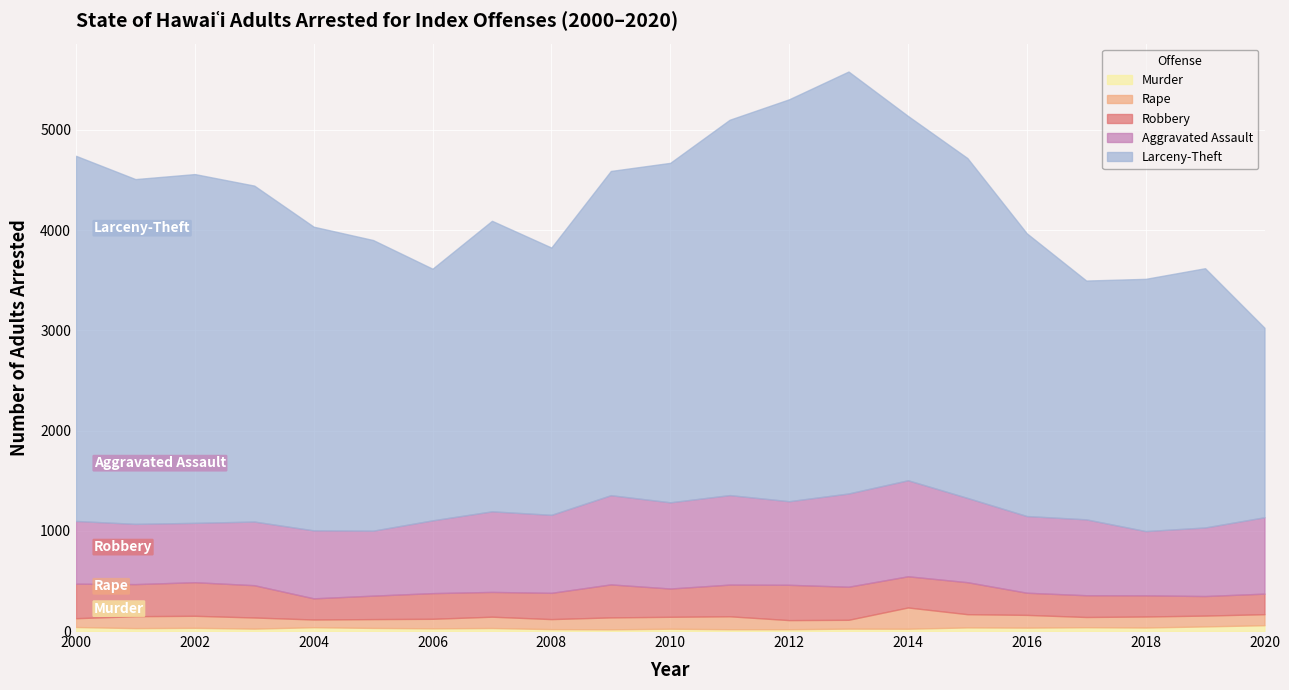

What is the sum of all Aggravated Assault values?

15903